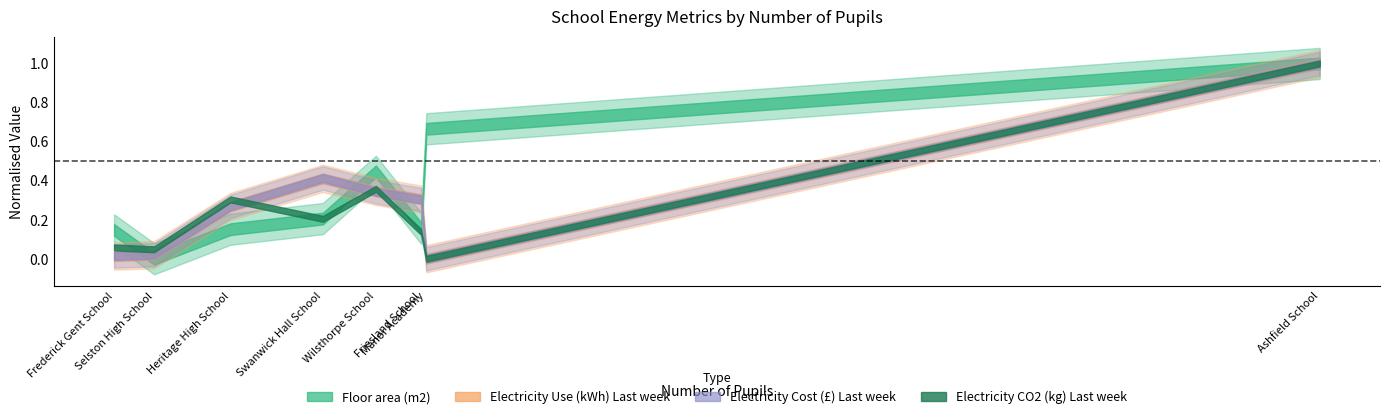

What is the sum of all Electricity Cost (£) Last week values?

11695